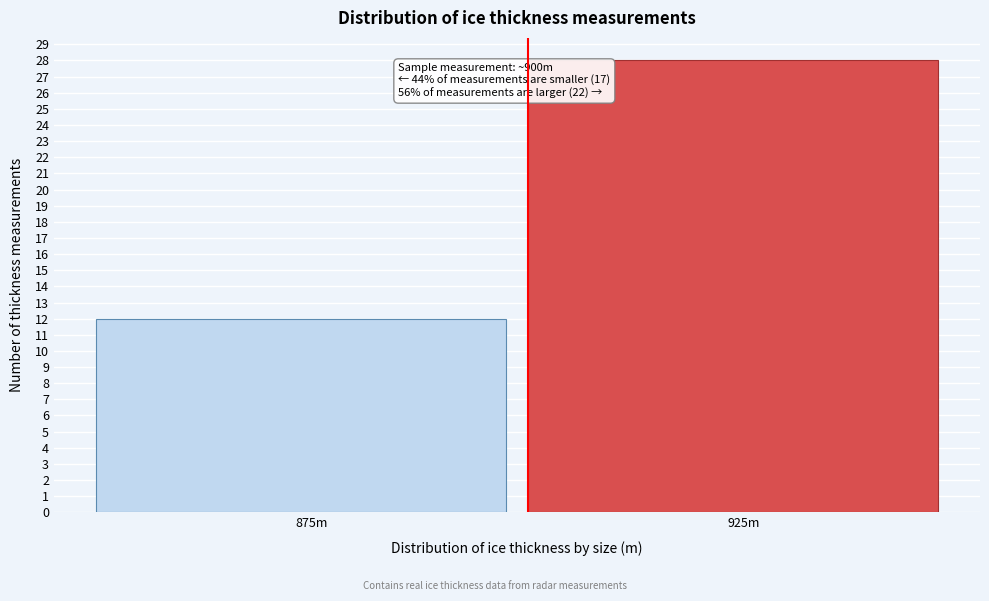

Reading left to right, what are all the values shown in this chart?

12	28